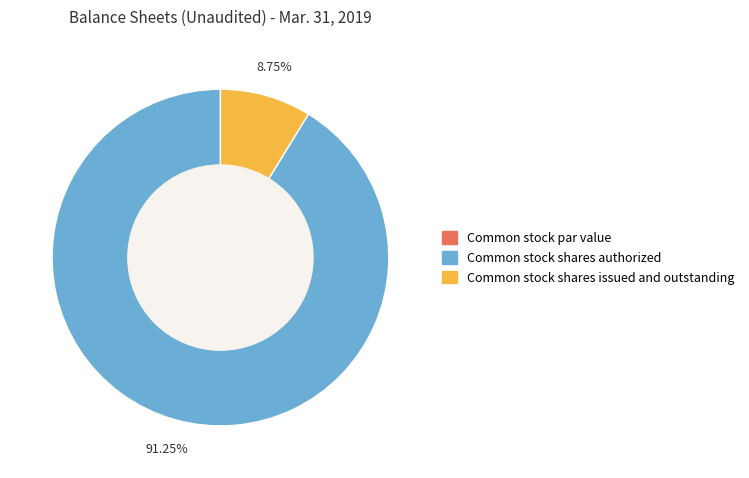

True or false: Common stock shares issued and outstanding accounts for 18% of the total.

False